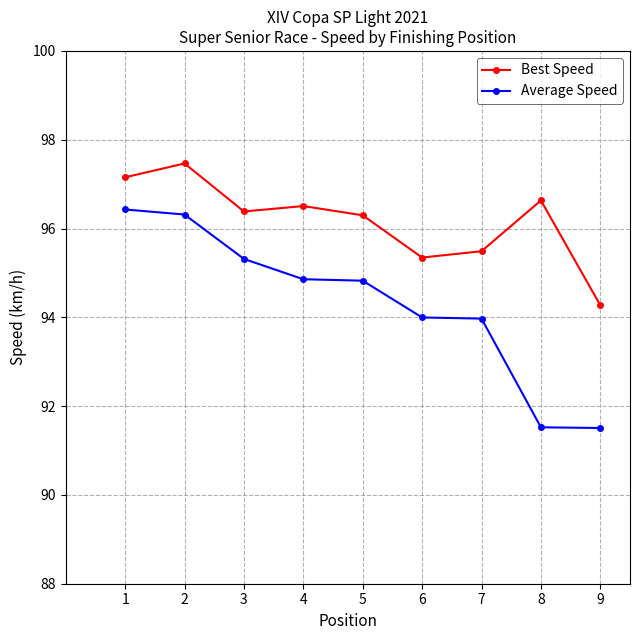

What is the difference between the second highest and second lowest values in the Best Speed series?

1.8